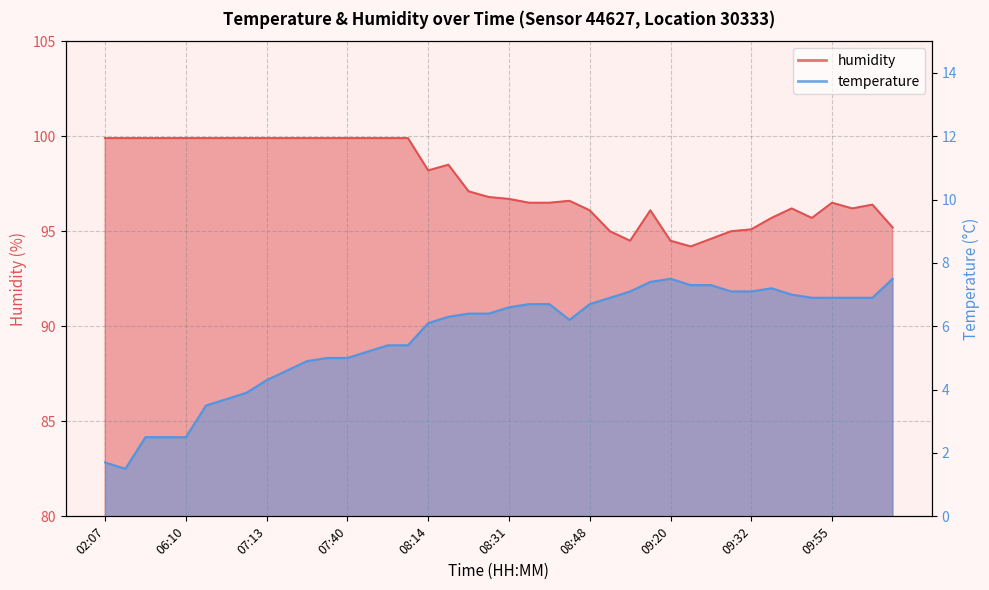

Which series has the widest spread of values?

temperature